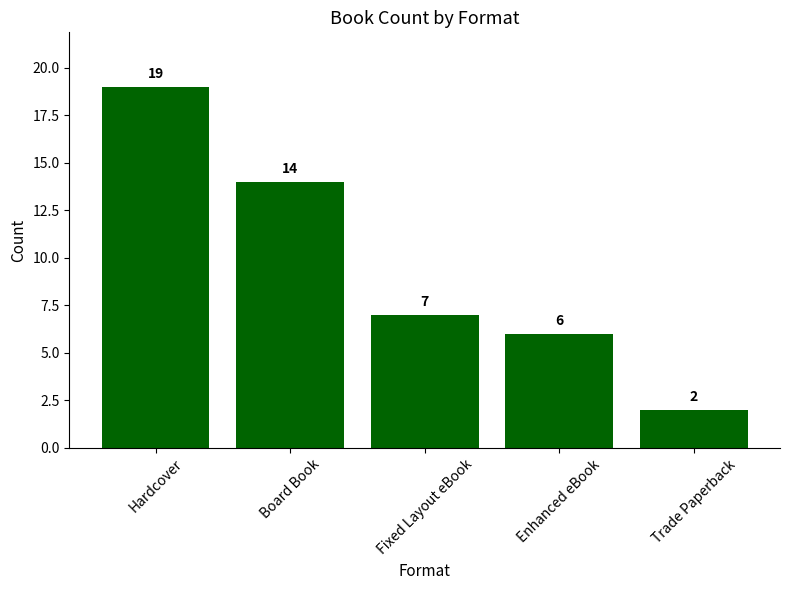

Is it true that the value at Hardcover is 19?

True